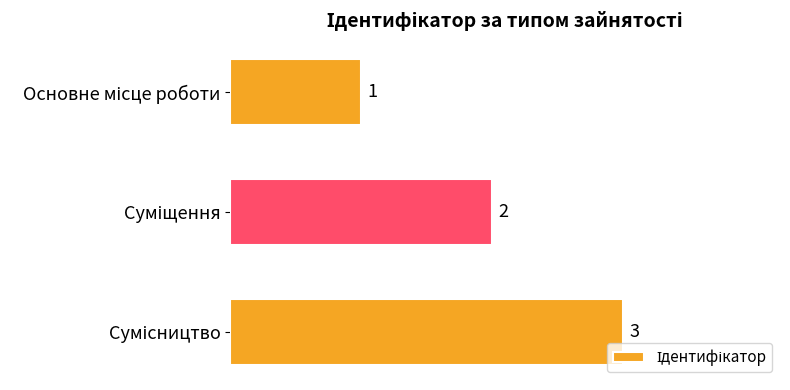

Count the values in the range 1 to 3.

3